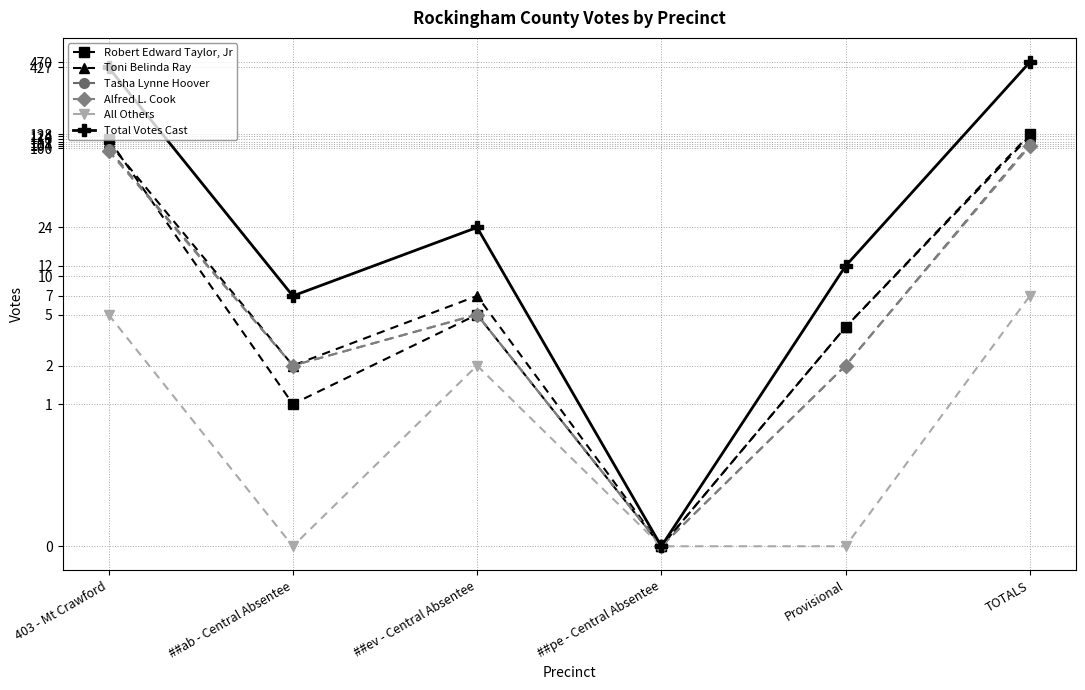

True or false: Robert Edward Taylor, Jr has more than 1 points higher than both neighbors.

False